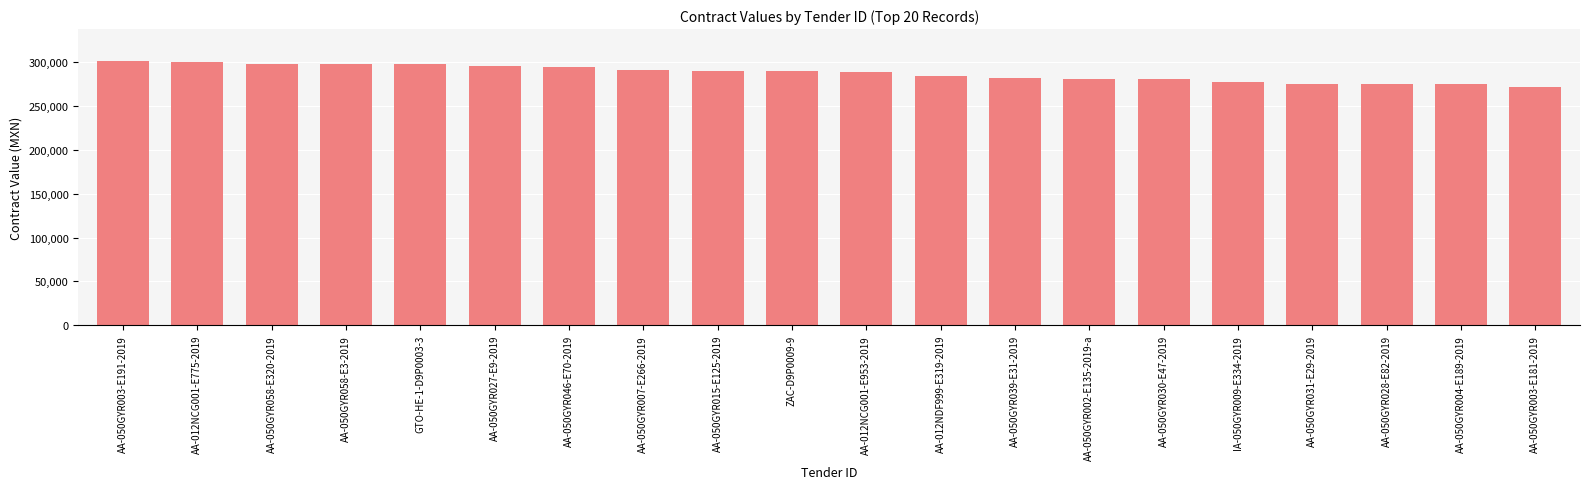

What is the smallest value displayed?

272068.4